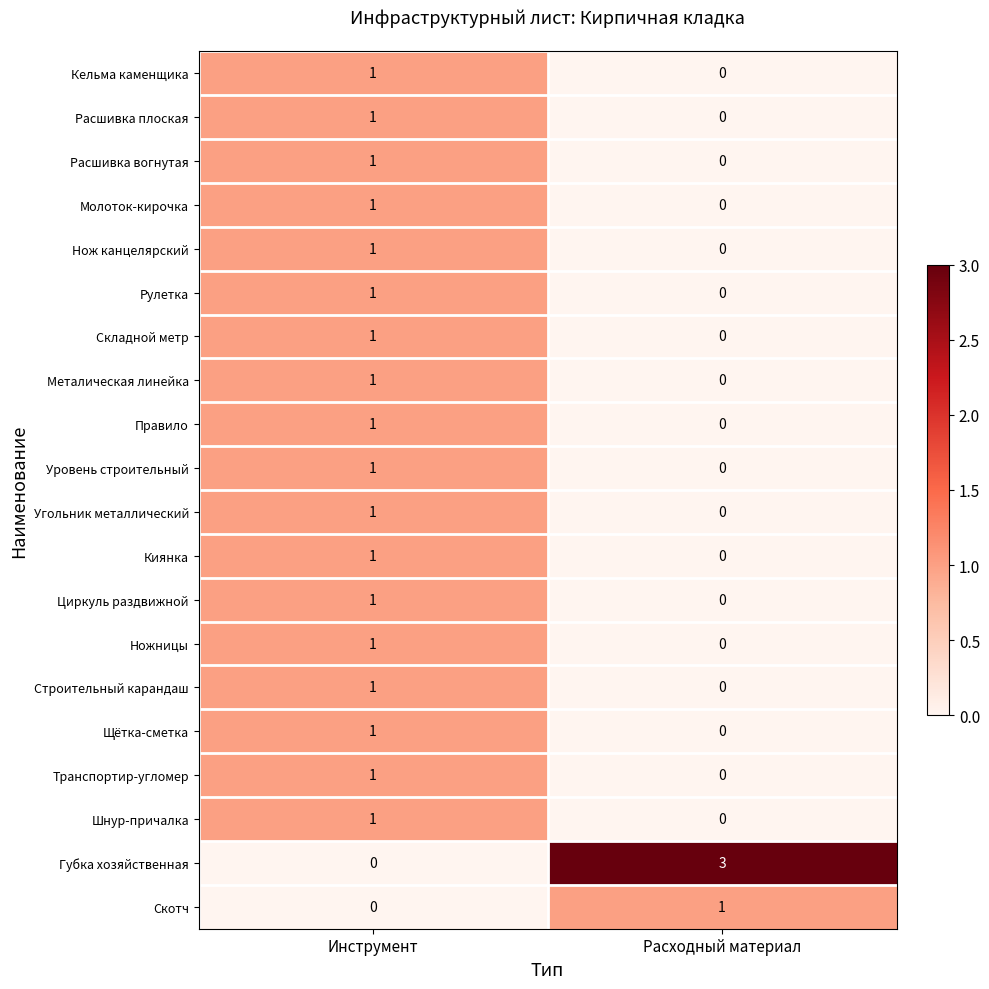

The Ножницы series shows 1 at Расходный материал. True or false?

False